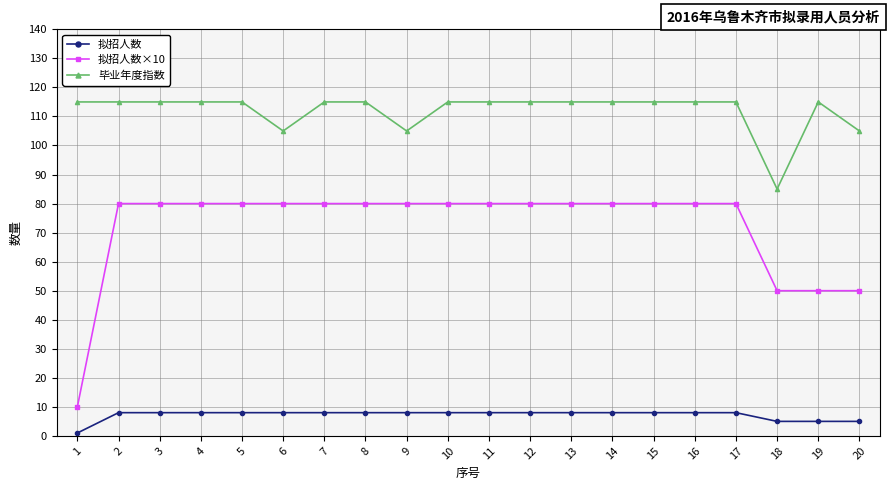

Rank the series by their maximum value, from highest to lowest.

毕业年度指数, 拟招人数×10, 拟招人数